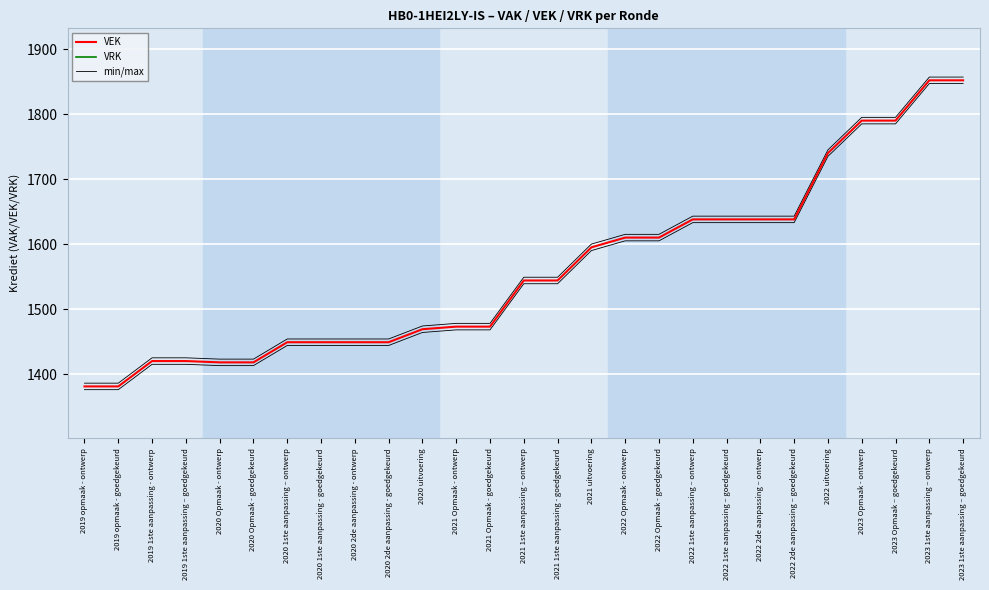

Reading left to right, extract all data points from this chart.

VEK: 1381	1381	1420	1420	1418	1418	1449	1449	1449	1449	1469	1473	1473	1544	1544	1595	1610	1610	1638	1638	1638	1638	1740	1790	1790	1852	1852
VRK: 0	0	0	0	0	0	0	0	0	0	0	0	0	0	0	0	0	0	0	0	0	0	0	0	0	0	0
min/max: 1386	1386	1425	1425	1423	1423	1454	1454	1454	1454	1474	1478	1478	1549	1549	1600	1615	1615	1643	1643	1643	1643	1745	1795	1795	1857	1857